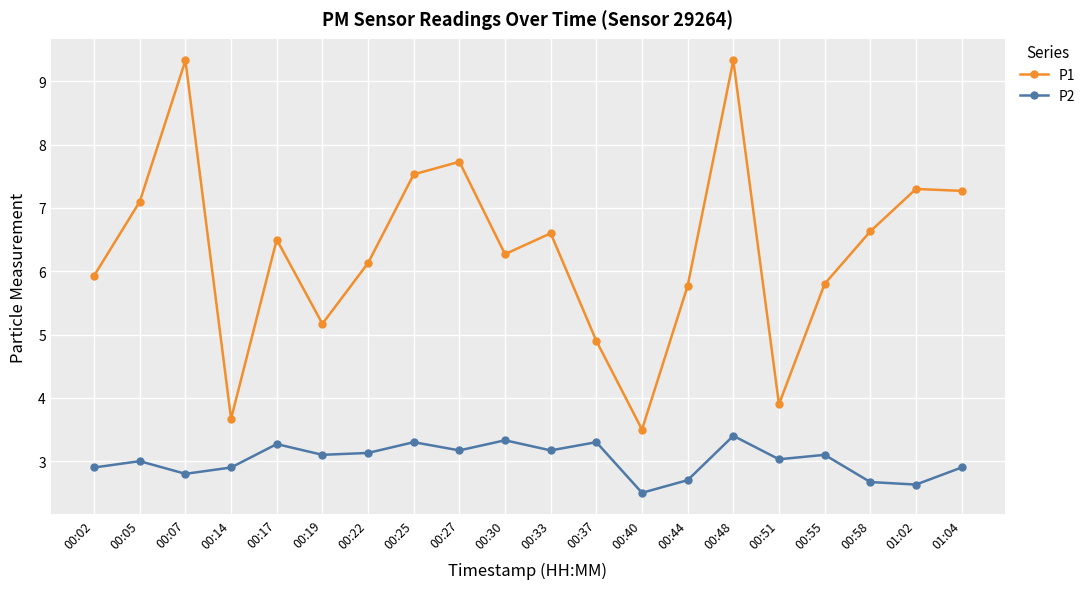

True or false: P1 has a value of 10.7 at 00:17.

False